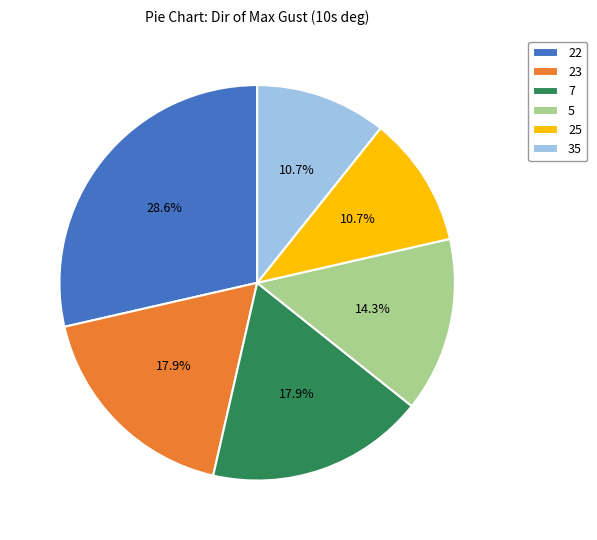

How many segments does this pie chart have?

6